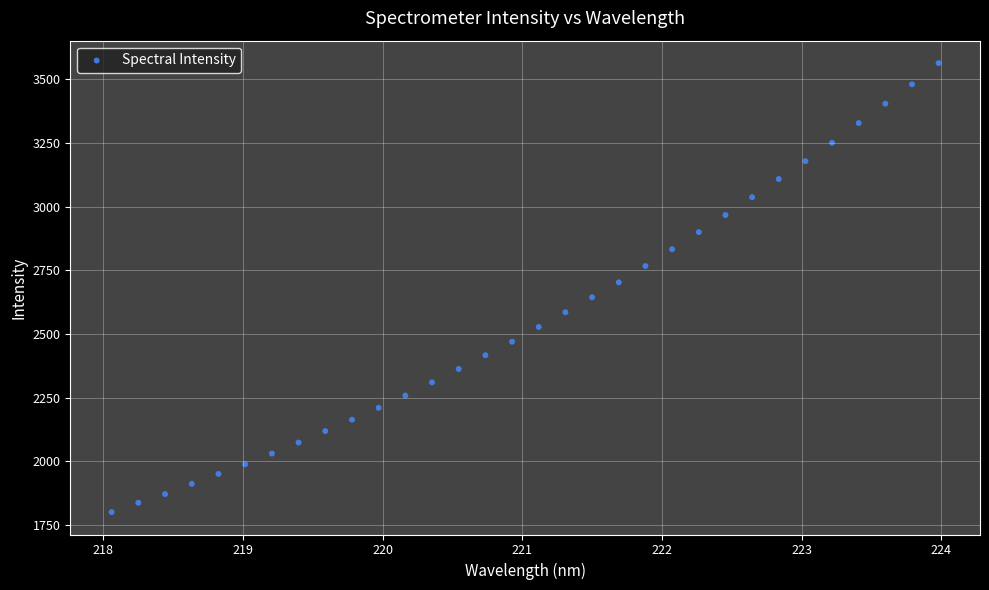

What is the range of Y values (max minus min)?

1763.0